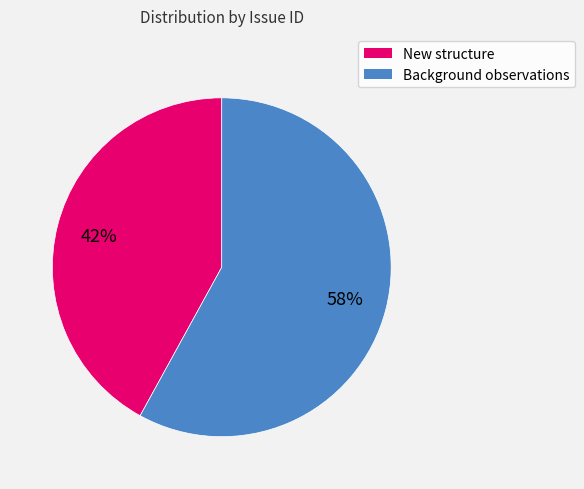

Does any single category account for the majority?

Yes